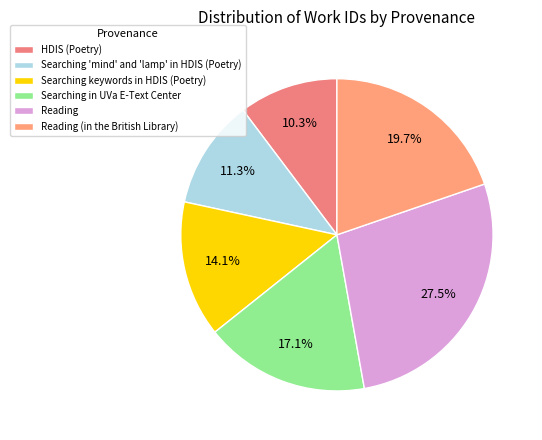

To the nearest percent, what portion does Reading (in the British Library) represent?

20%